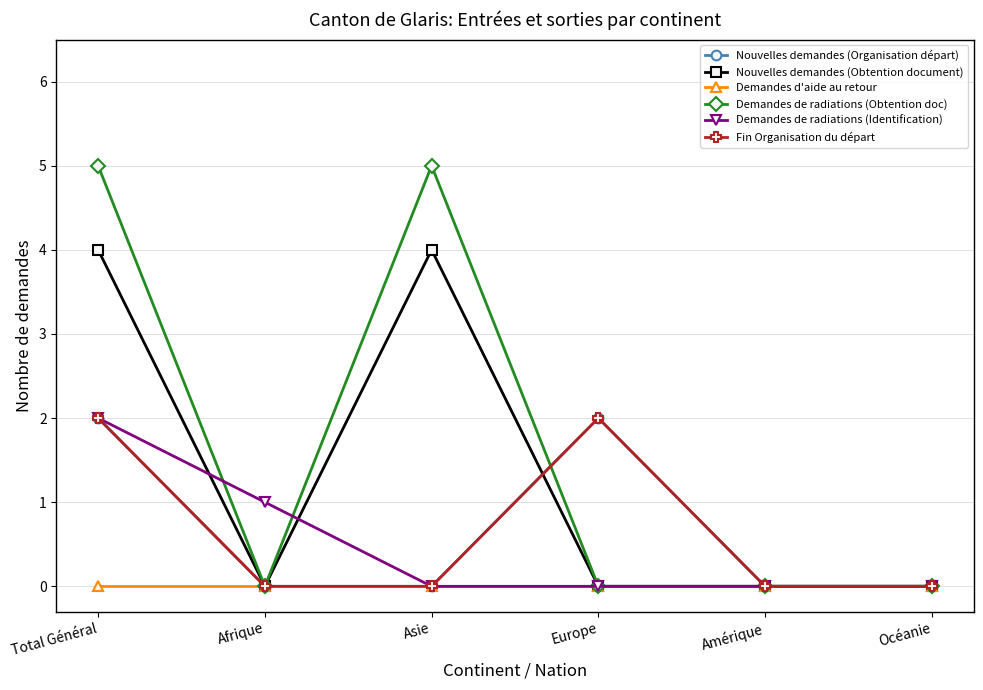

Does the chart have visible grid lines?

Yes